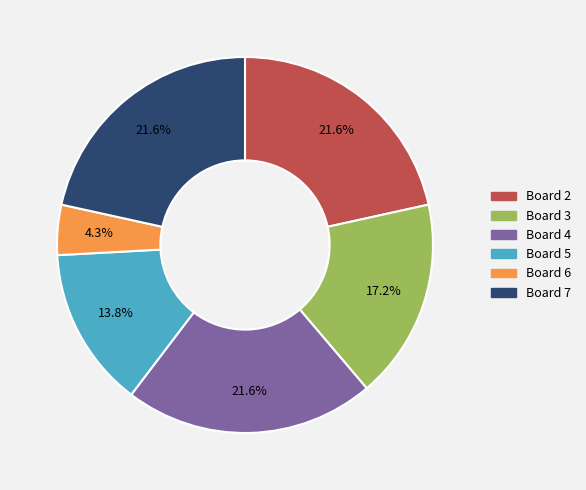

Count the number of slices in the pie.

6